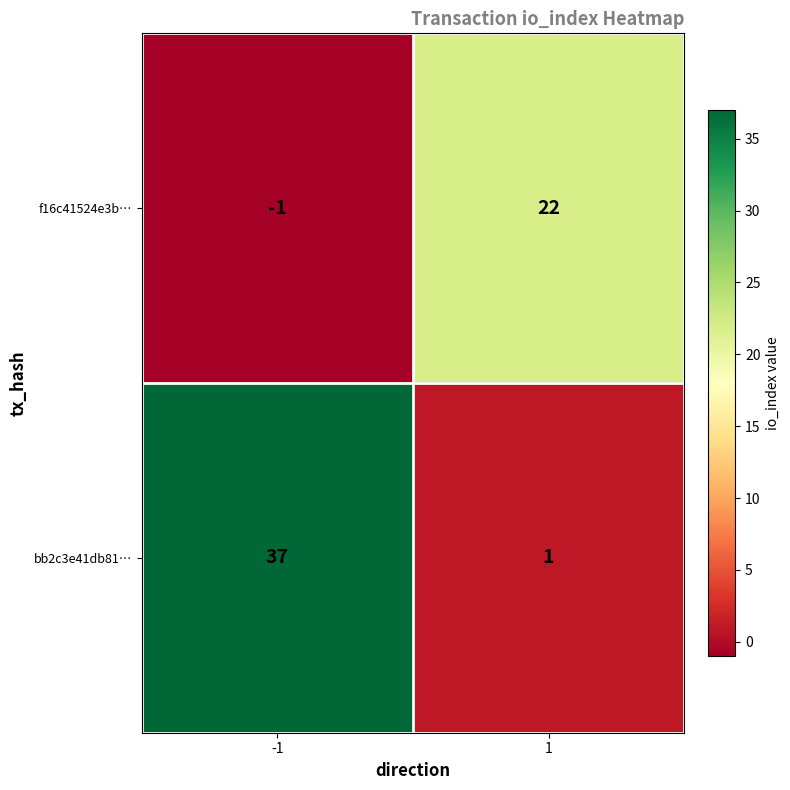

List the series in order of their overall mean, highest first.

bb2c3e41db81…, f16c41524e3b…